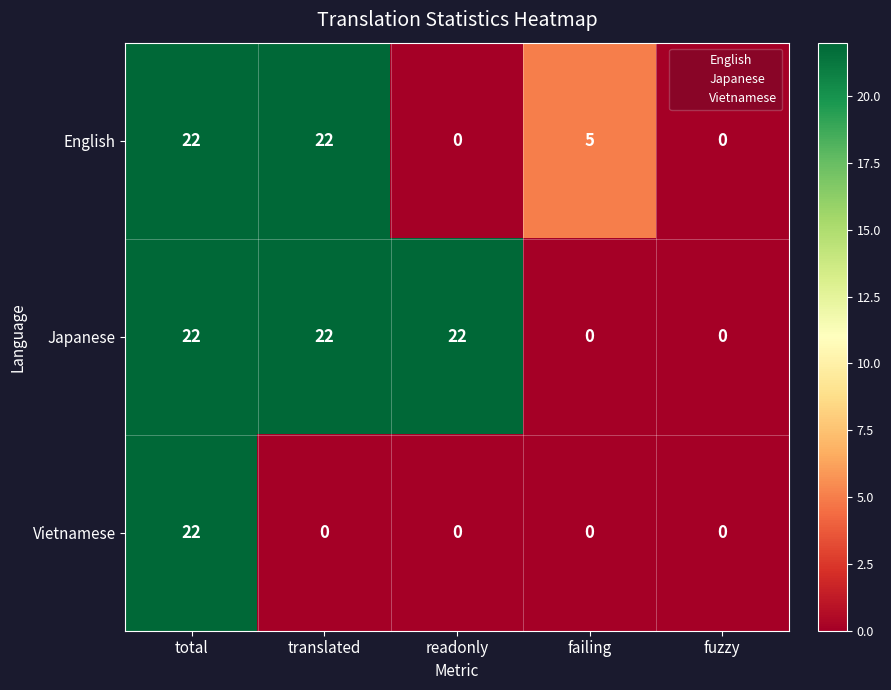

What is the maximum value shown in the chart?

22